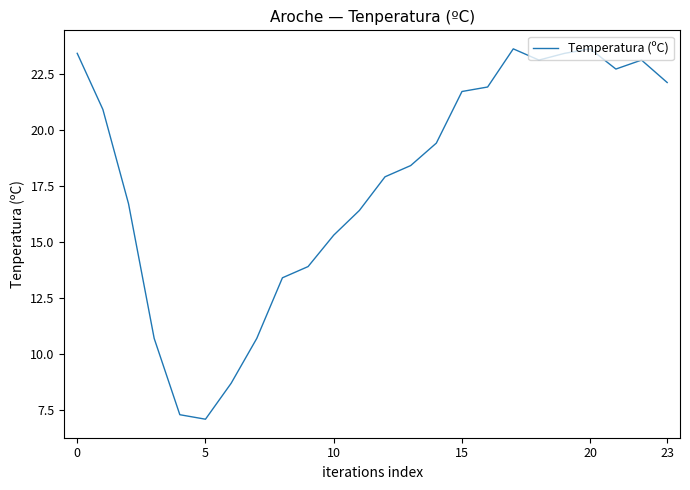

What is the difference between the maximum and minimum values?

16.5